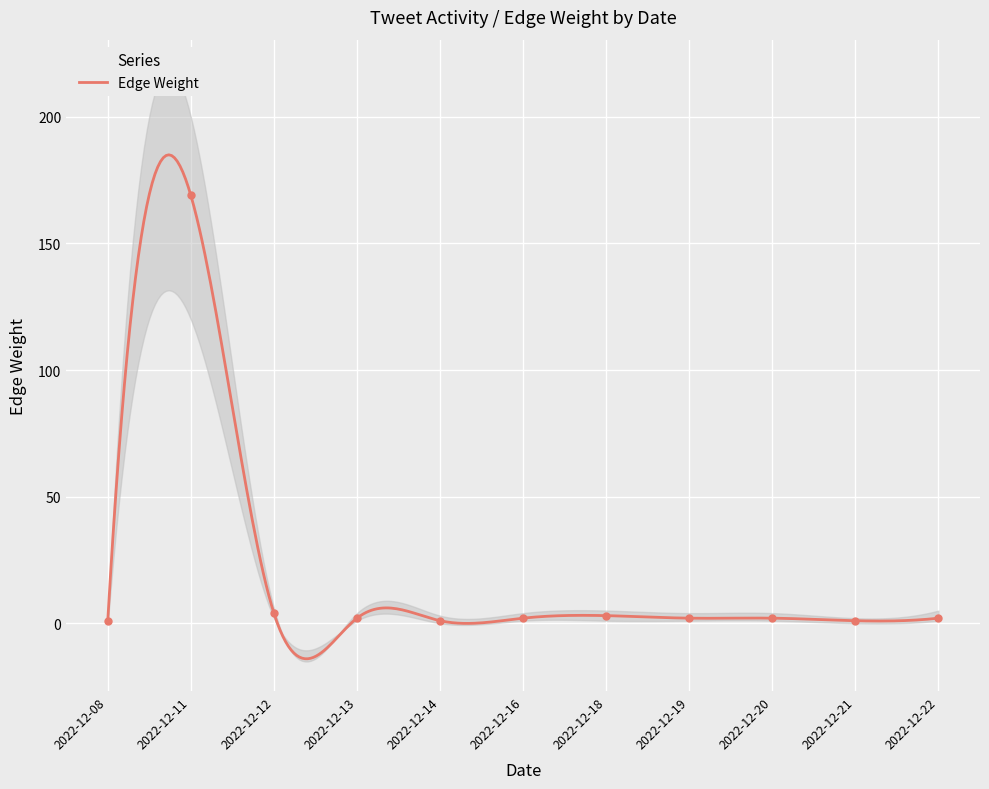

Rank the categories by value from highest to lowest.

2022-12-11, 2022-12-12, 2022-12-18, 2022-12-13, 2022-12-16, 2022-12-19, 2022-12-20, 2022-12-22, 2022-12-08, 2022-12-14, 2022-12-21